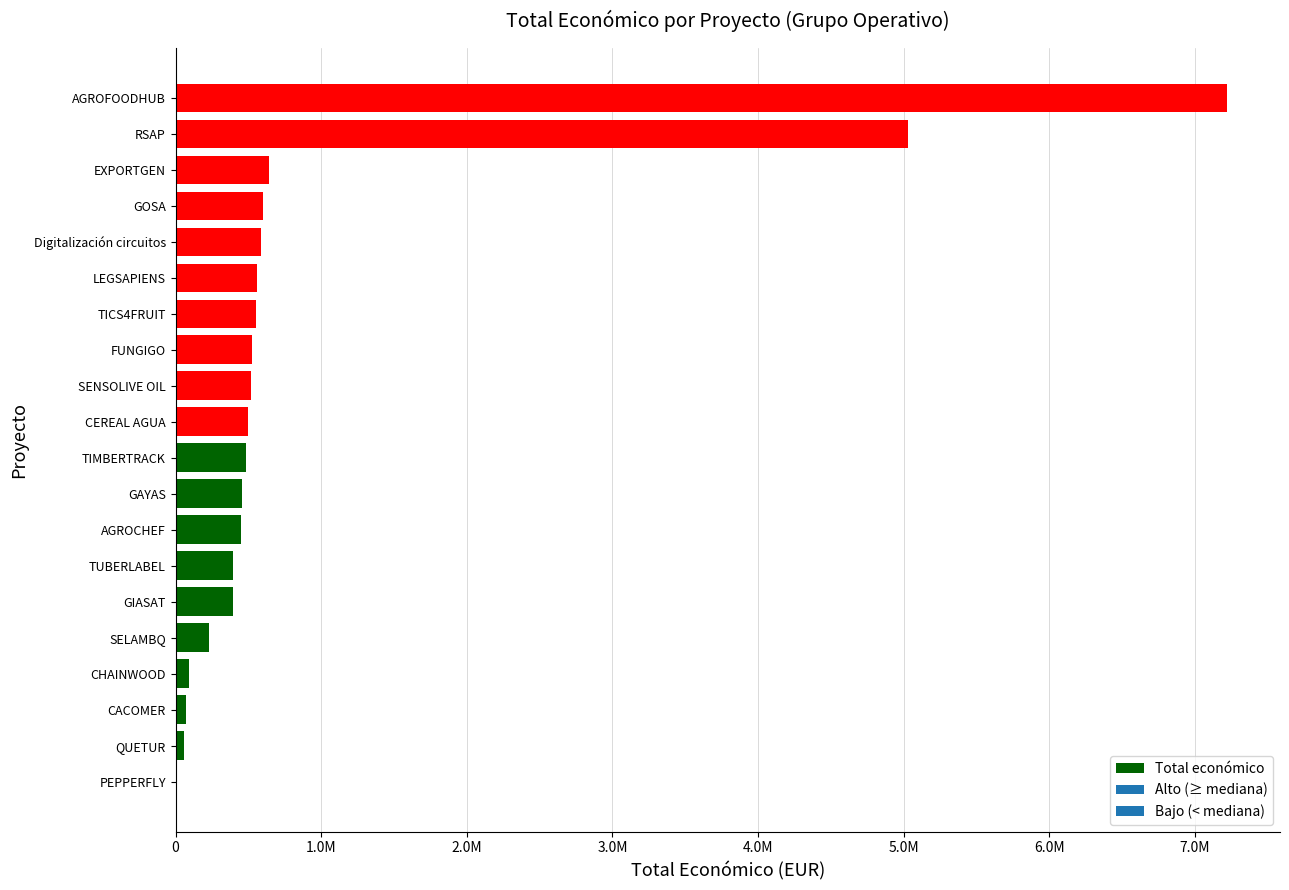

Are the bars horizontal?

Yes